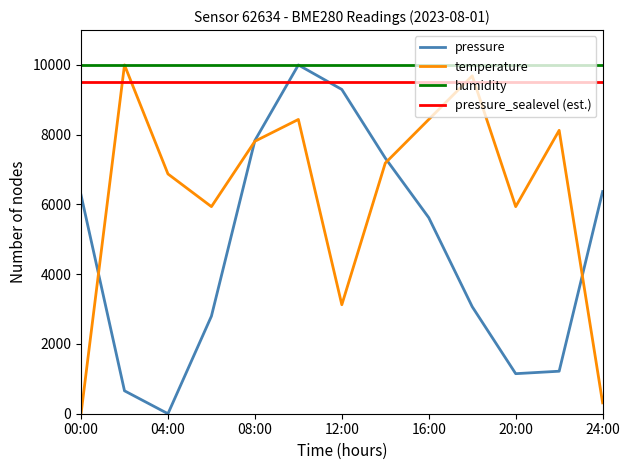

What is the value of the humidity point at the 2nd from the left?

10000.0